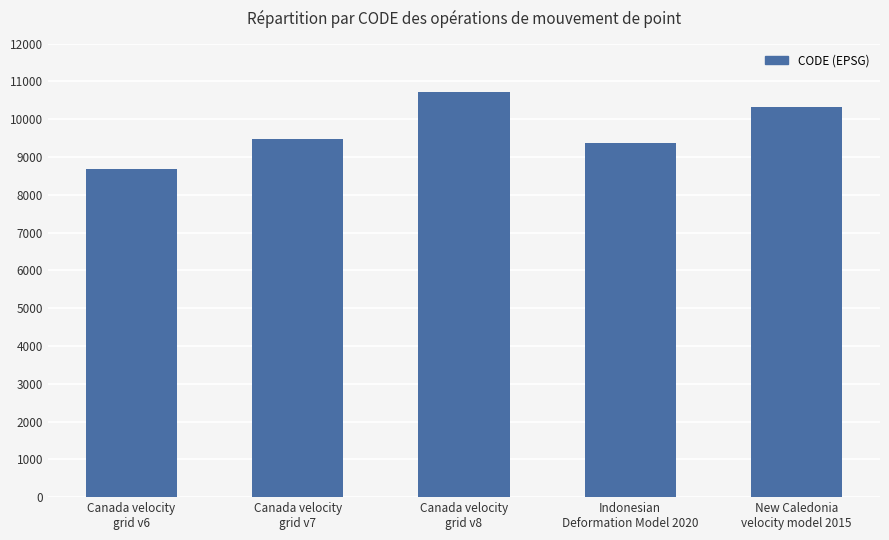

What is the change in value from Indonesian
Deformation Model 2020 to New Caledonia
velocity model 2015?

+948